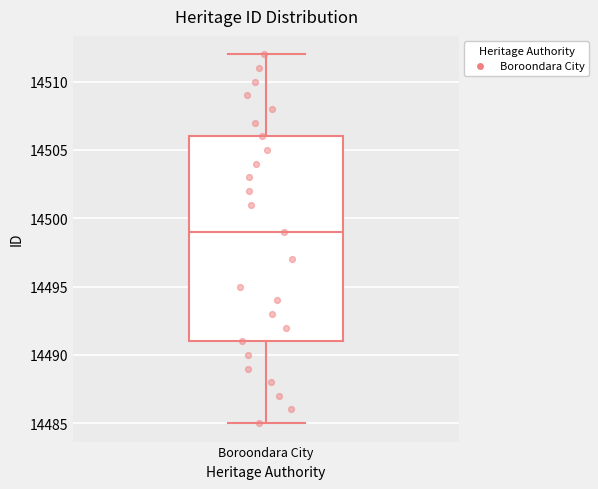

Where does the upper whisker of the box for Boroondara City end on the y-axis? The values are not printed on the chart, so give them approximately, as read against the axis.

14512